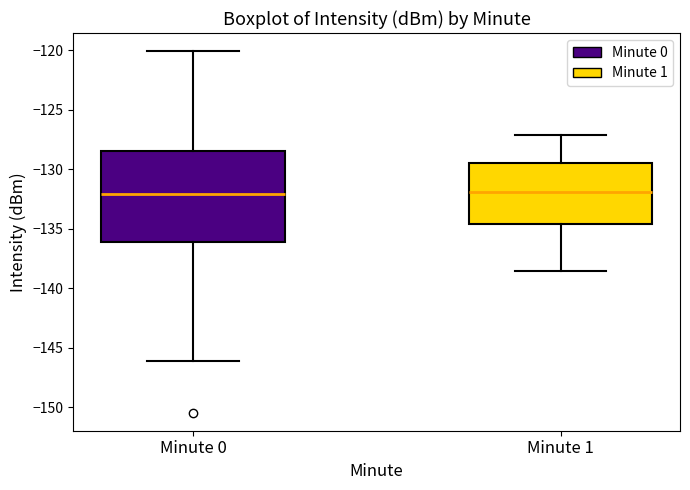

Comparing the boxes themselves (not the whiskers), which one is the tallest?

Minute 0